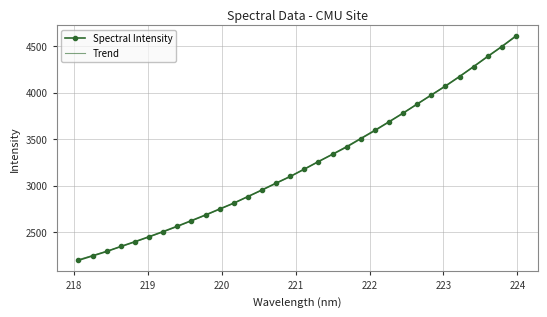

What is the difference between the maximum and minimum values in the Spectral Intensity series?

2412.8